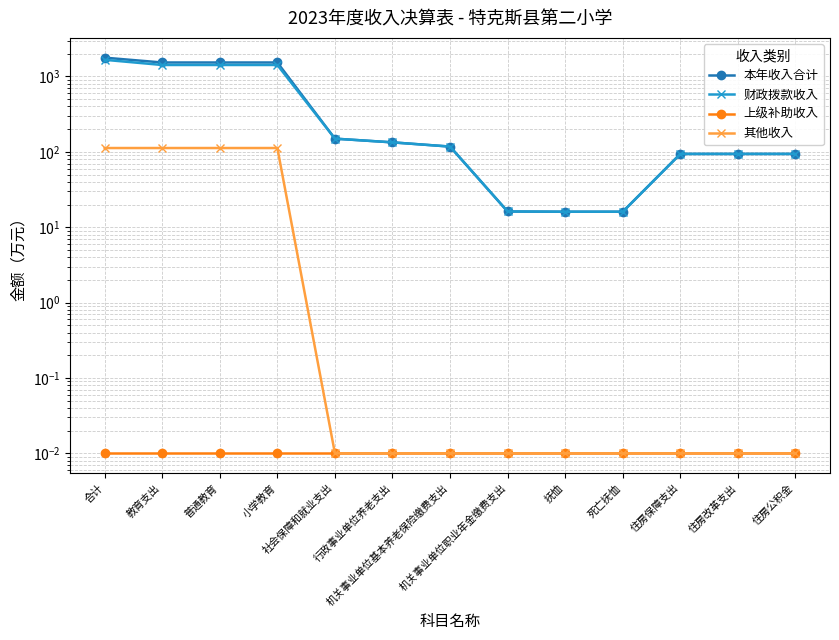

What is the difference between the maximum and minimum values in the 本年收入合计 series?

1761.0